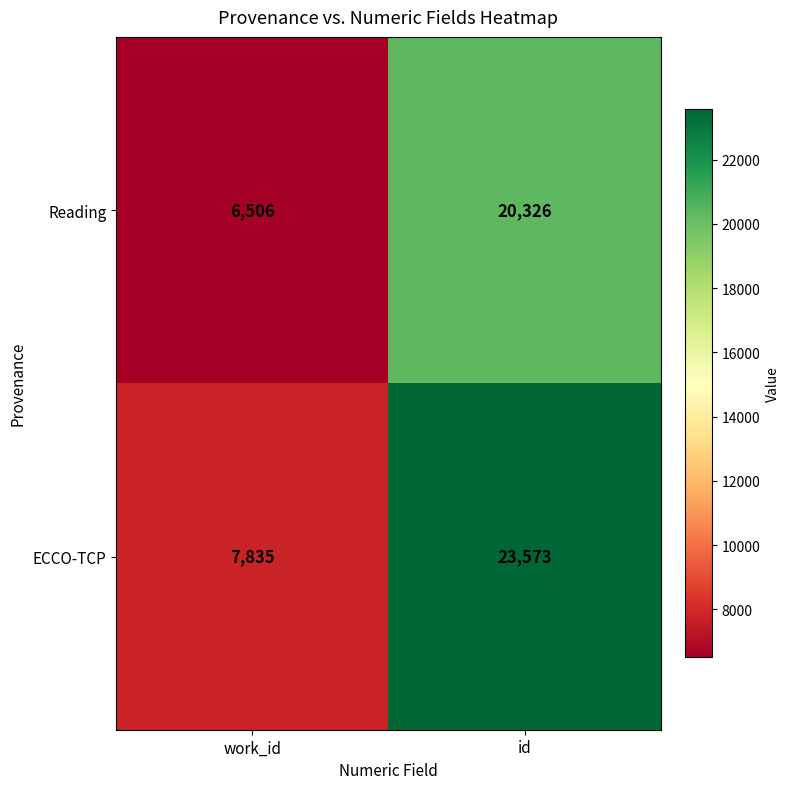

True or false: Reading has a value of 20326 at id.

True